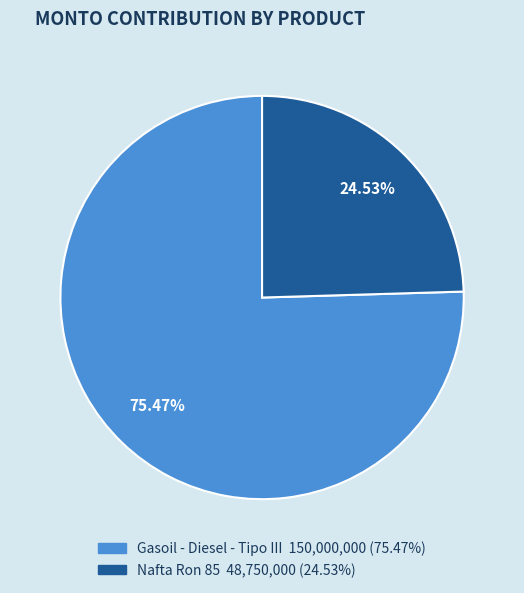

To the nearest percent, what is the average slice percentage?

50%